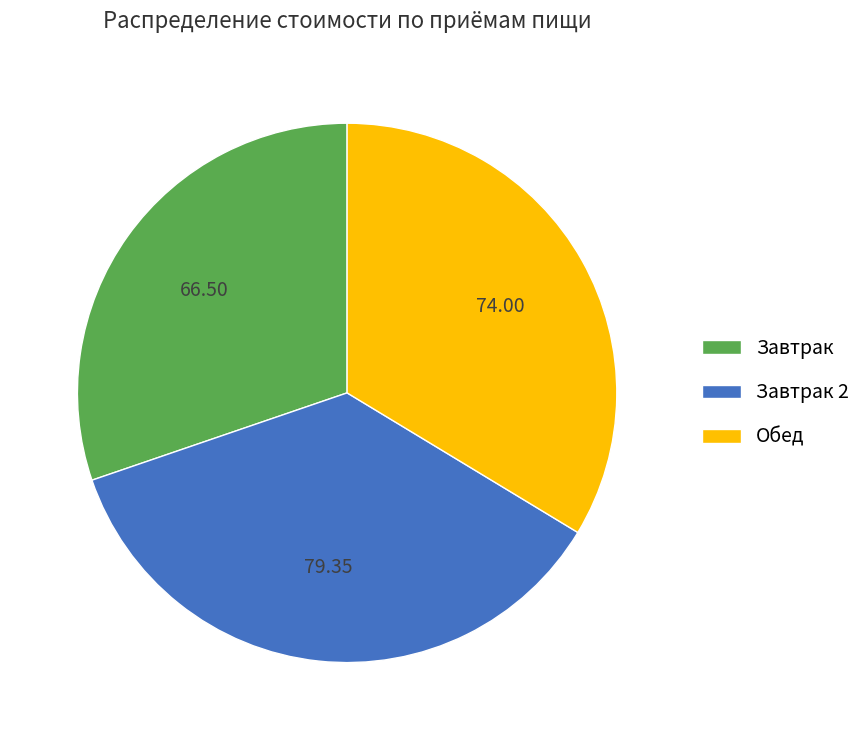

Does Завтрак 2 account for over 50% of the chart?

No